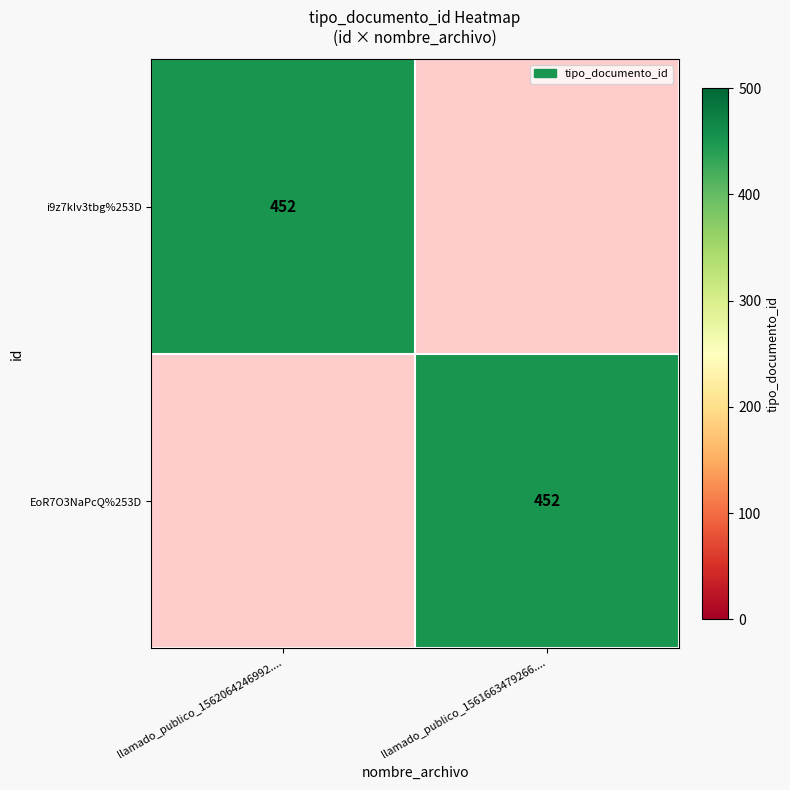

Is it true that i9z7kIv3tbg%253D equals 452 at llamado_publico_1562064246992....?

True